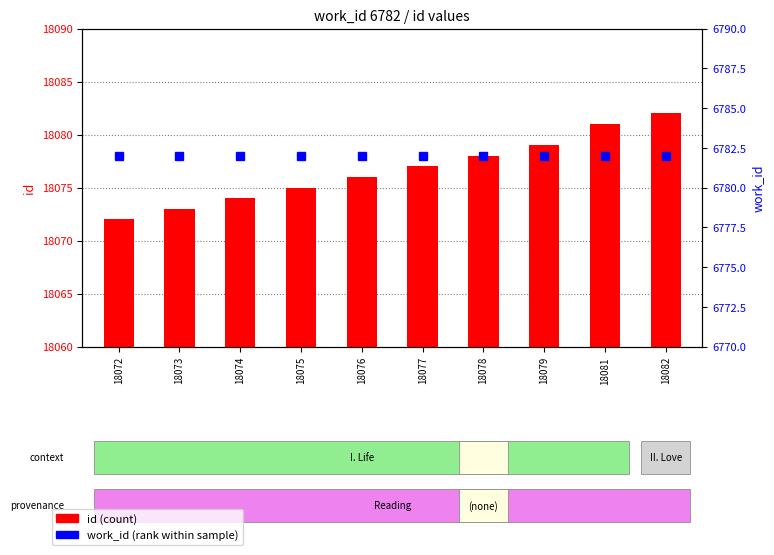

At 18077, list the series in order from smallest to largest.

work_id (percentile rank), id (count)